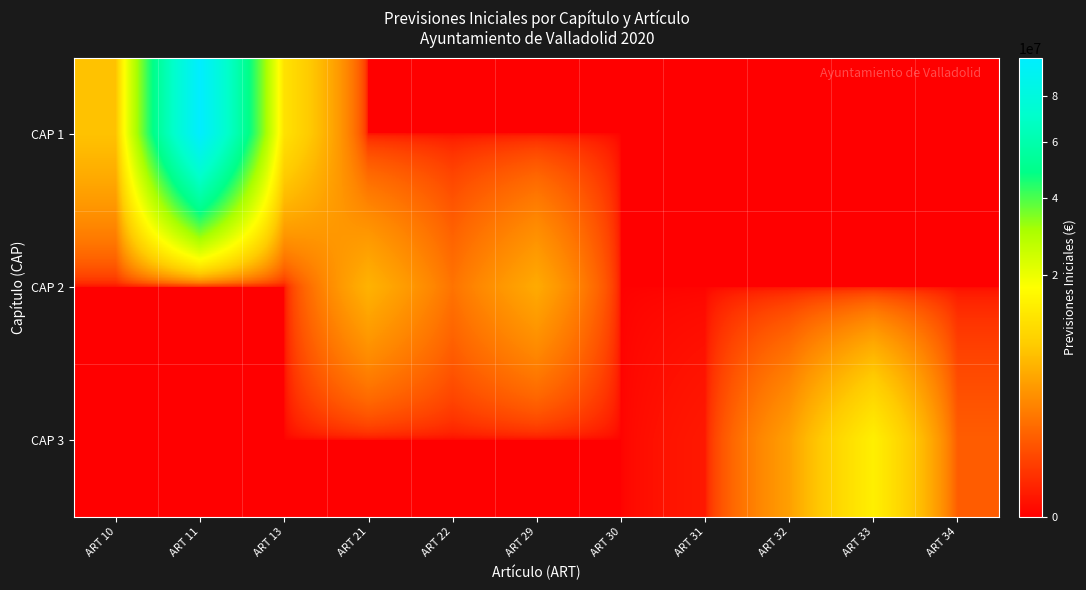

What is the total value across all series at ART 10?

7660885